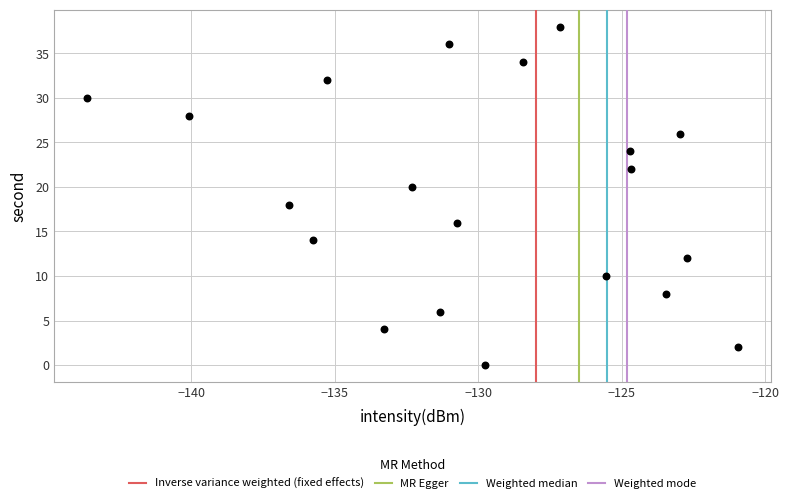

What is the range of Y values (max minus min)?

38